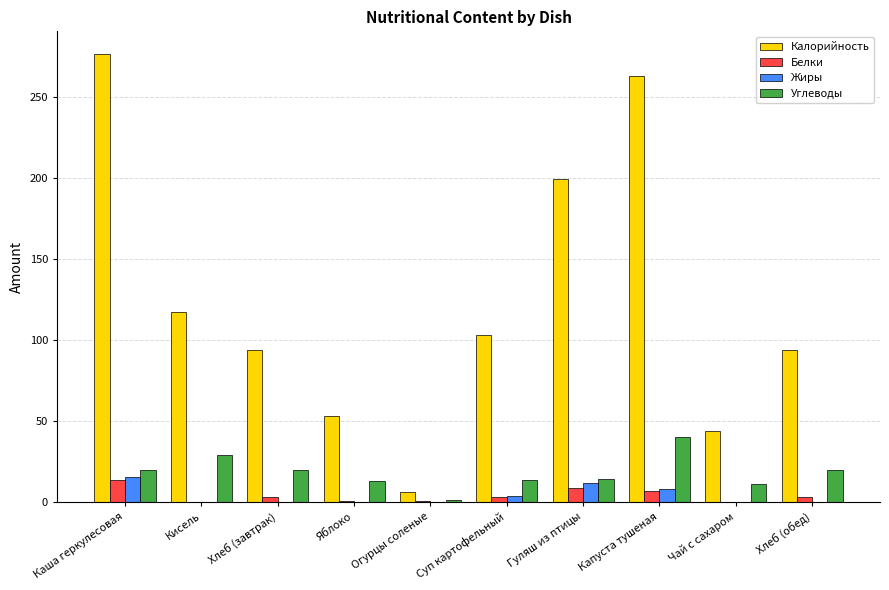

What are all the series names shown in the legend?

Калорийность, Белки, Жиры, Углеводы